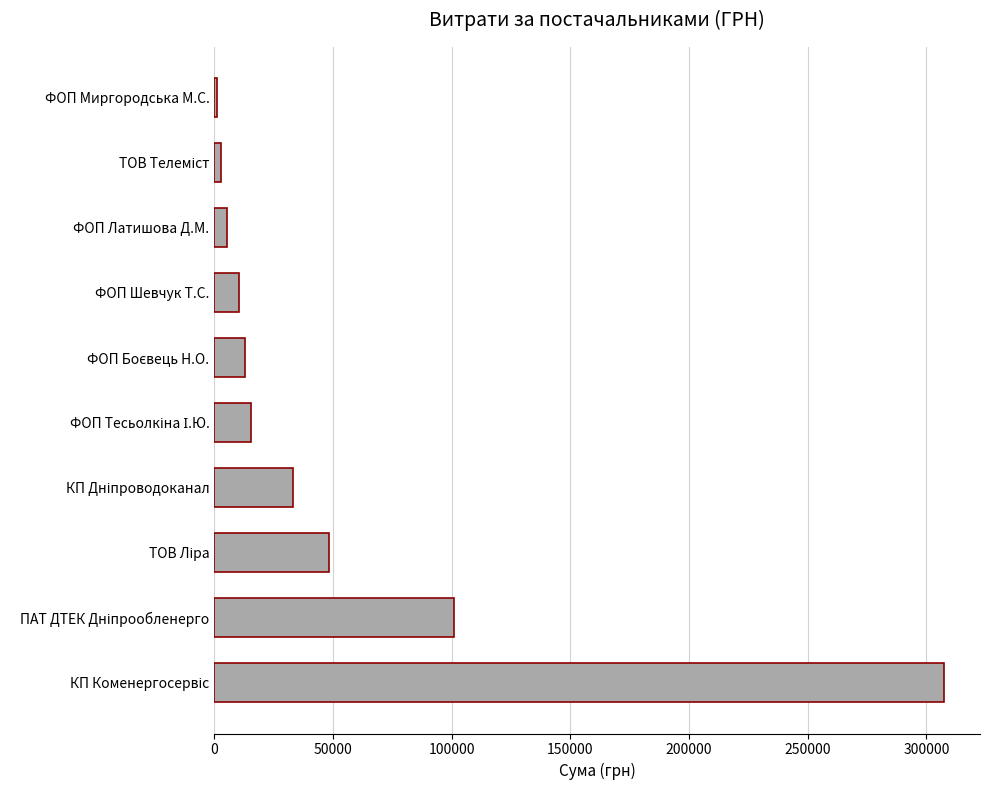

What is the maximum value shown in the chart?

307249.7